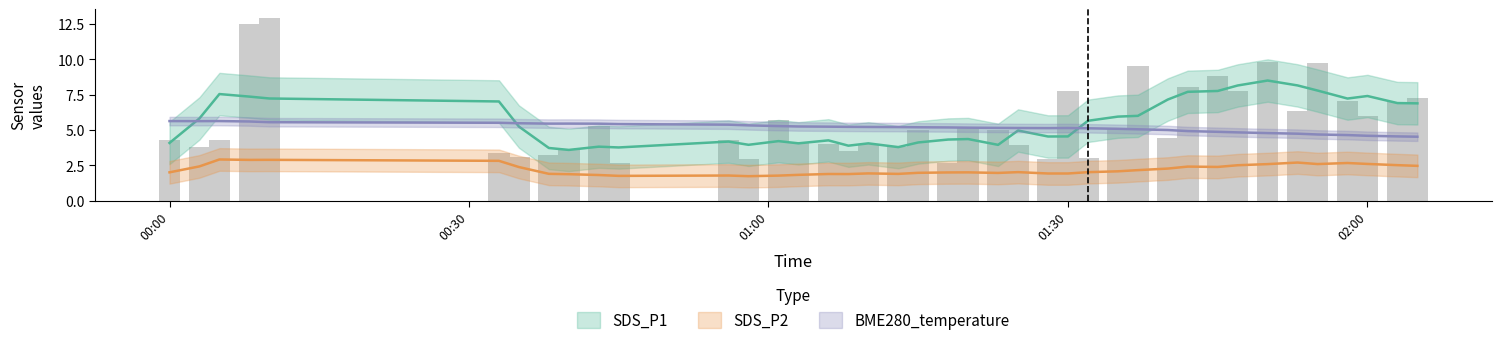

The SDS_P2 series shows 0.6 at 2022/12/30 00:33. True or false?

False